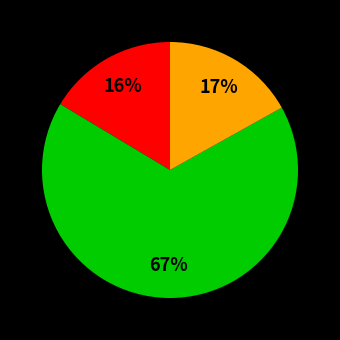

Does any single category account for the majority?

Yes